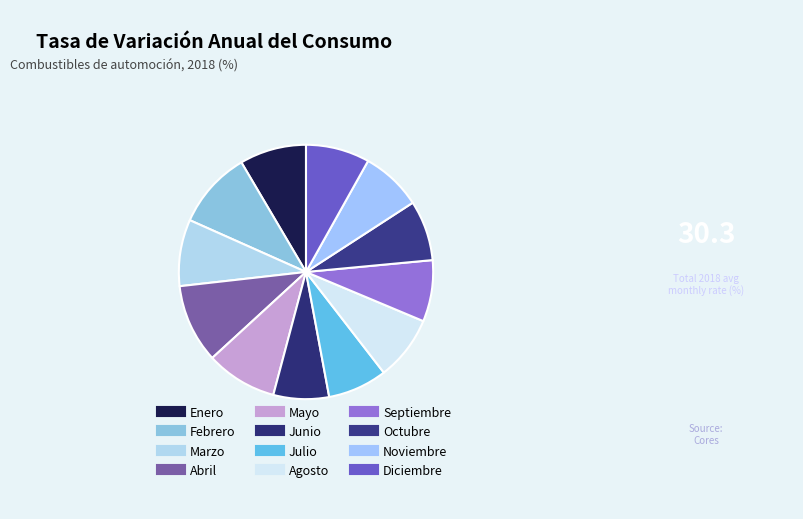

How many slices are in this pie chart?

12